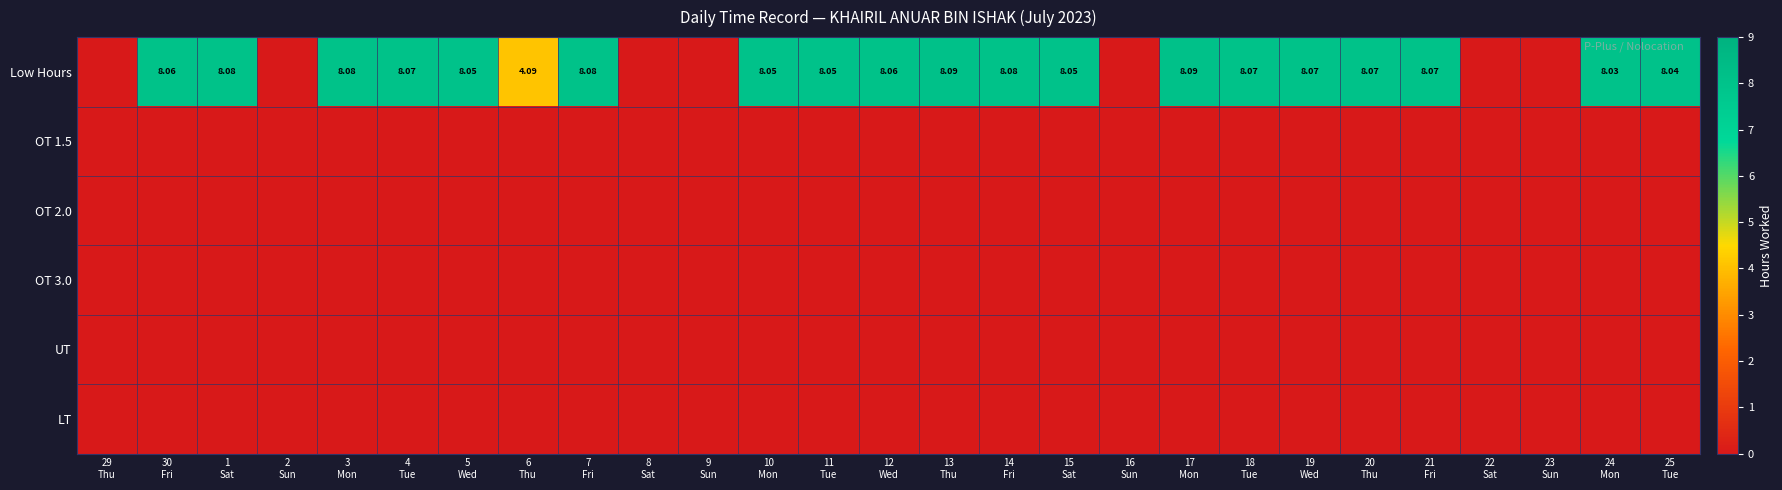

How many distinct data groups are displayed?

6